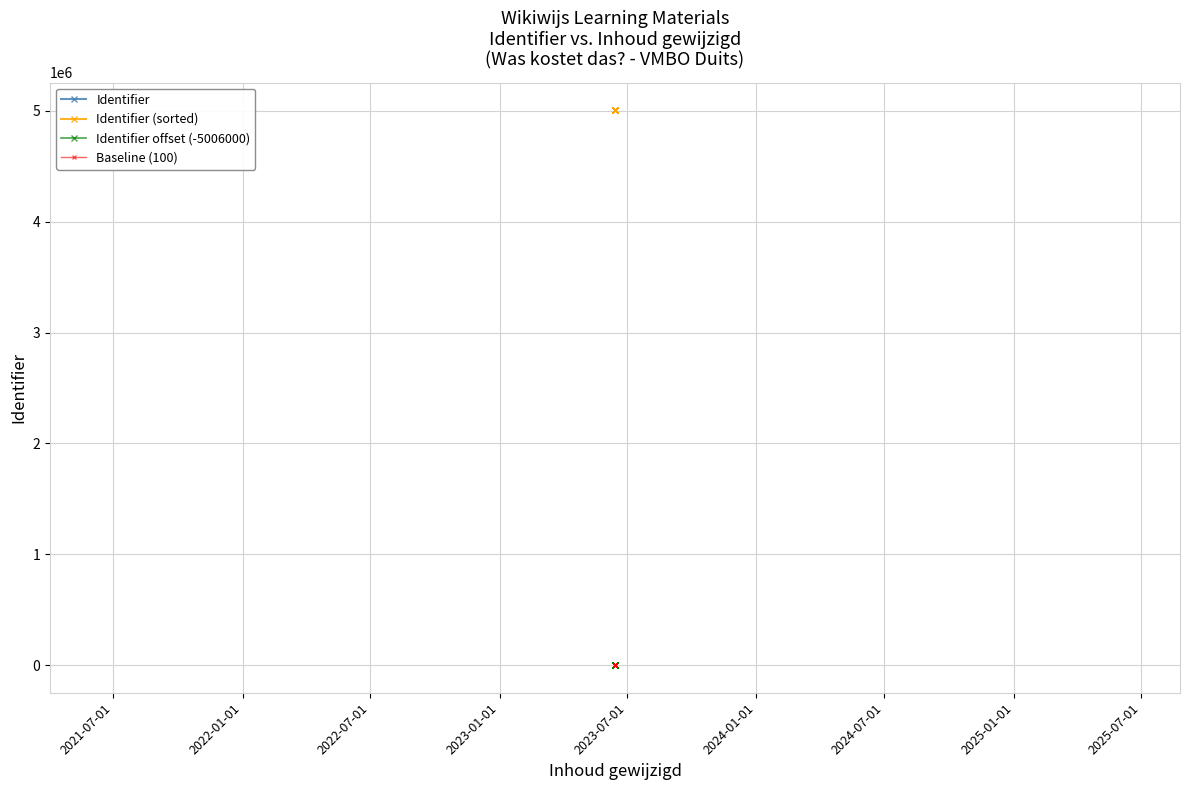

Is this an area chart (filled region under the line)?

No